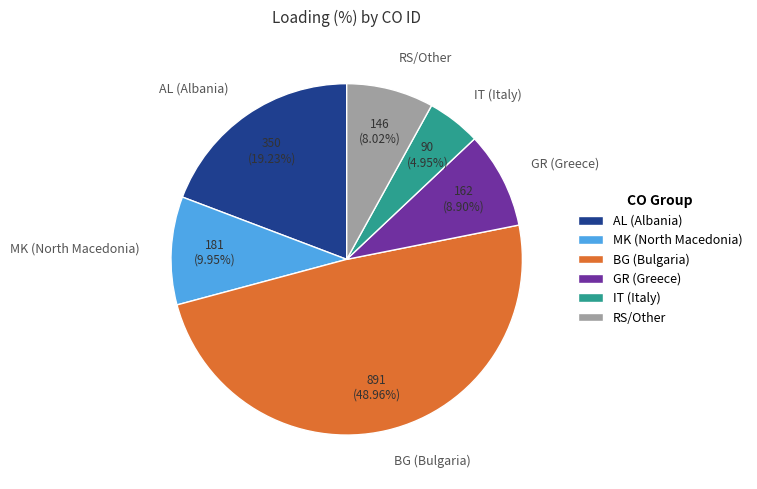

Rank the categories by value from lowest to highest.

IT (Italy), RS/Other, GR (Greece), MK (North Macedonia), AL (Albania), BG (Bulgaria)